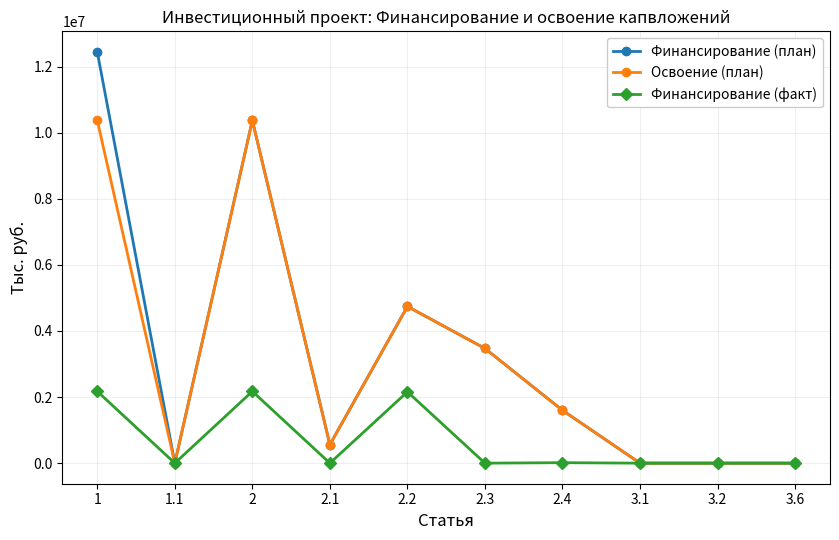

How many distinct data groups are displayed?

3